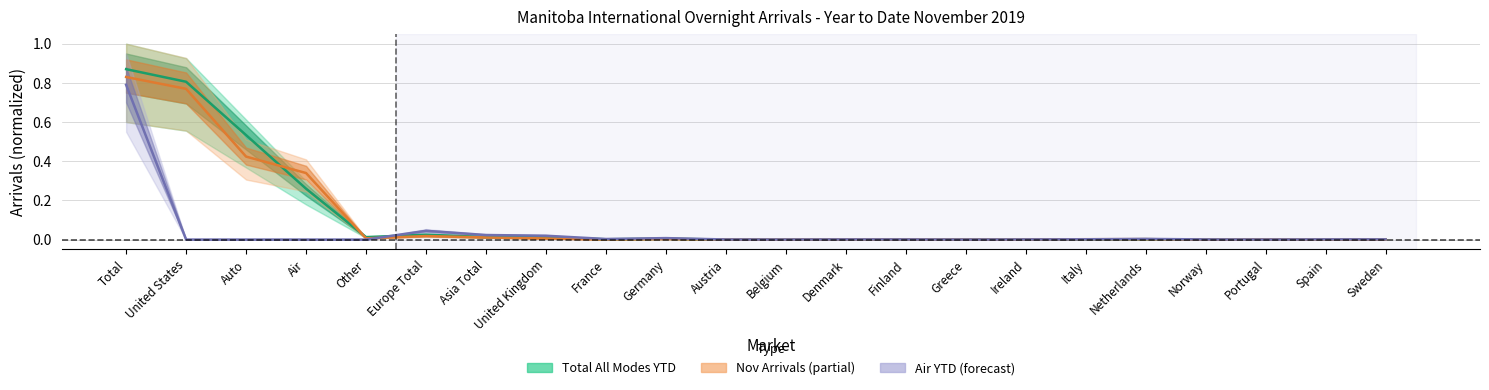

At which label is Total All Modes YTD closest to 0?

Greece